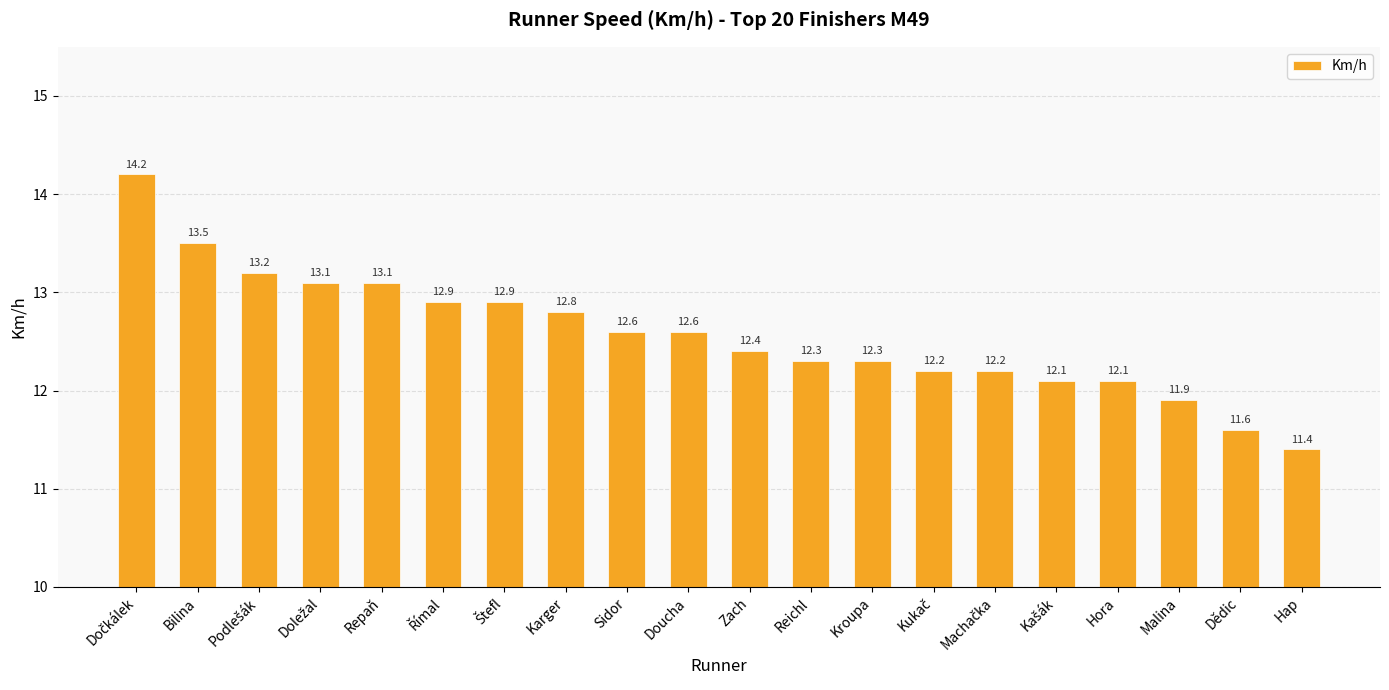

What is the smallest value displayed?

11.4